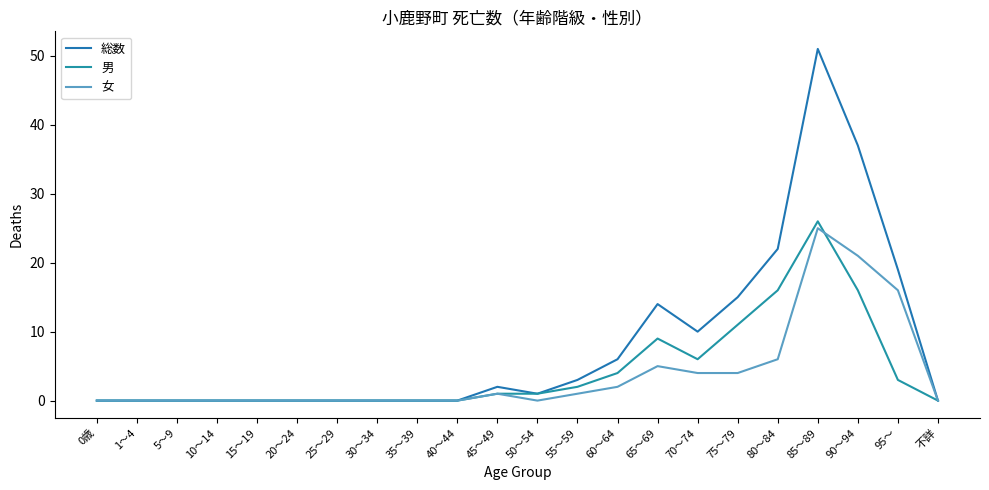

Which series has the widest spread of values?

総数